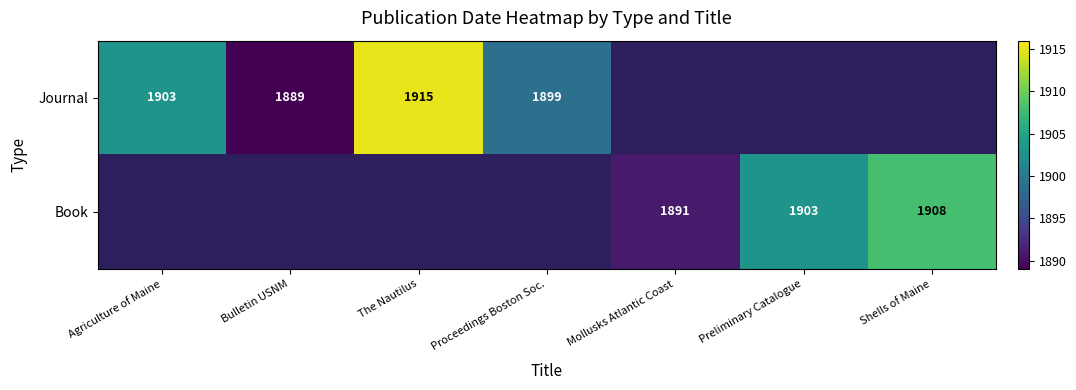

Which has a higher value, Mollusks Atlantic Coast or Proceedings Boston Soc.?

Proceedings Boston Soc.